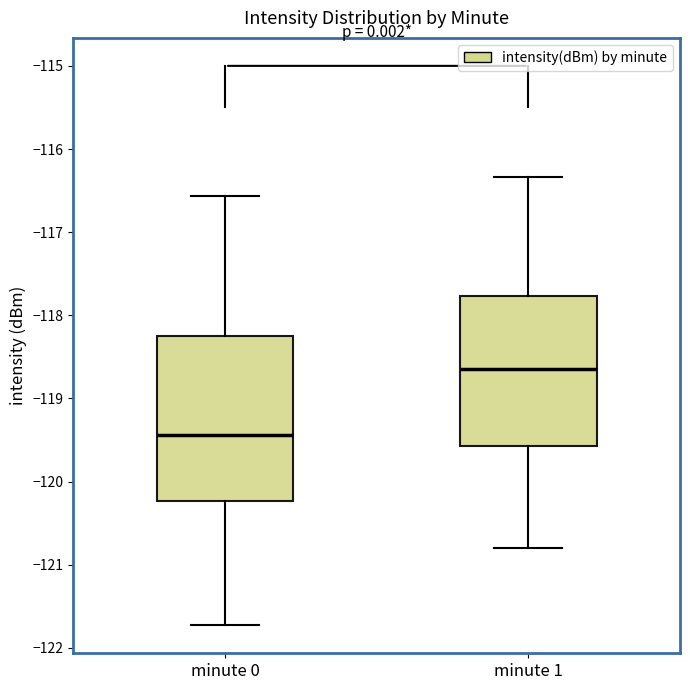

Reading left to right, read every box against the y-axis: the position of its median line, the range the box covers, and the ends of its whiskers. The values are not printed on the chart, so give them approximately, as read against the axis.

minute 0: median -119.4, box -120.2 to -118.2, whiskers -121.7 to -116.6
minute 1: median -118.6, box -119.6 to -117.8, whiskers -120.8 to -116.3